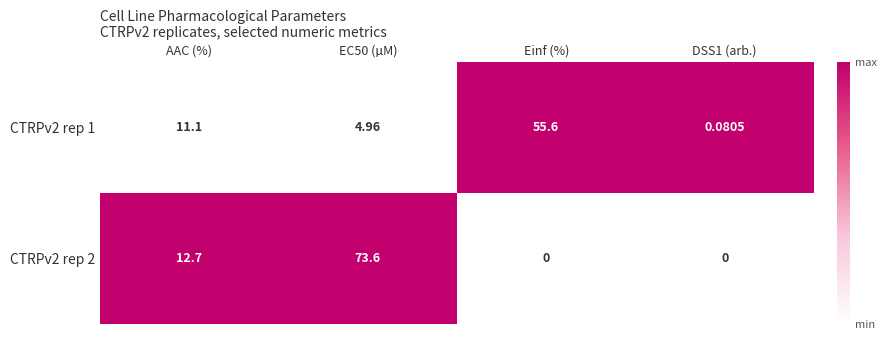

What is the total value across all series at Einf (%)?

55.6